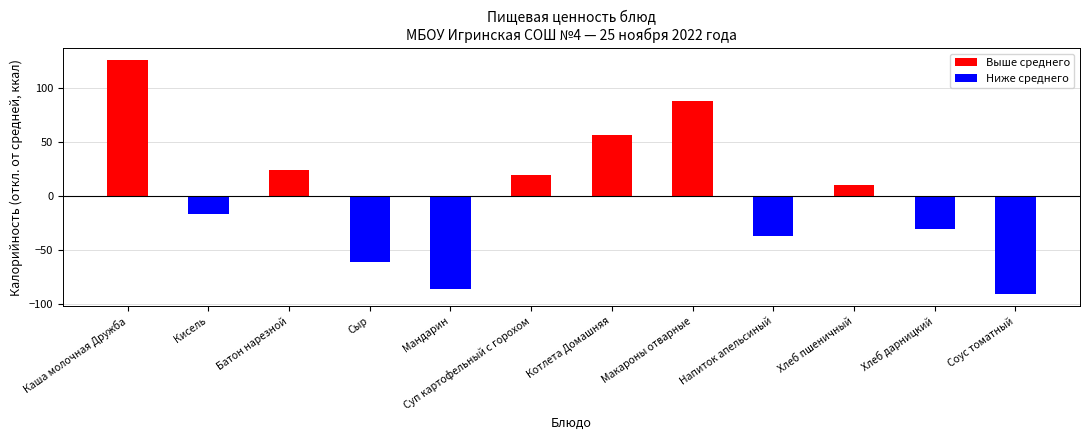

How many values are below 9?

6